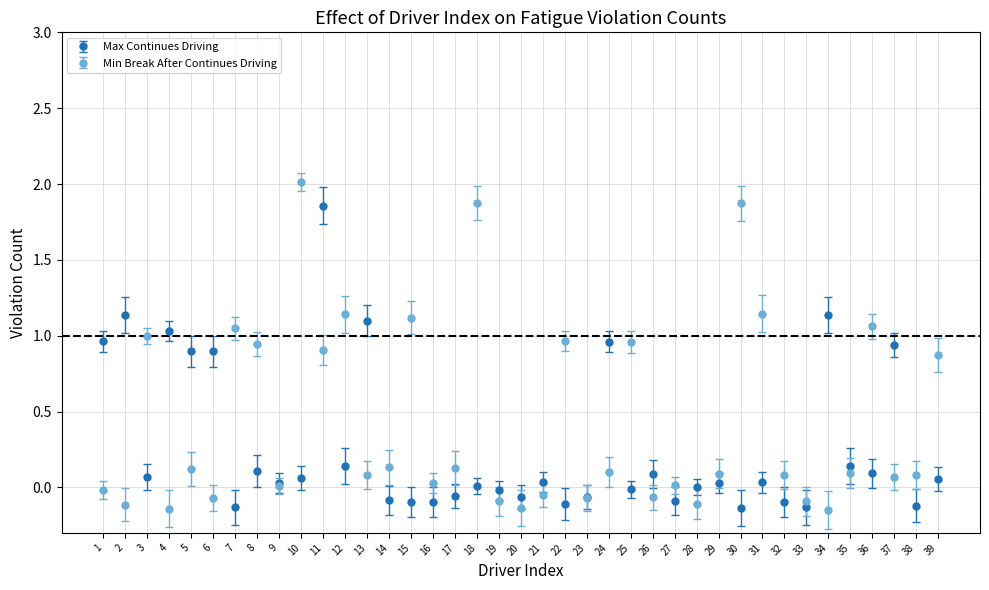

Is the value of Min Break After Continues Driving at 2 greater than the value of Max Continues Driving at 8?

No